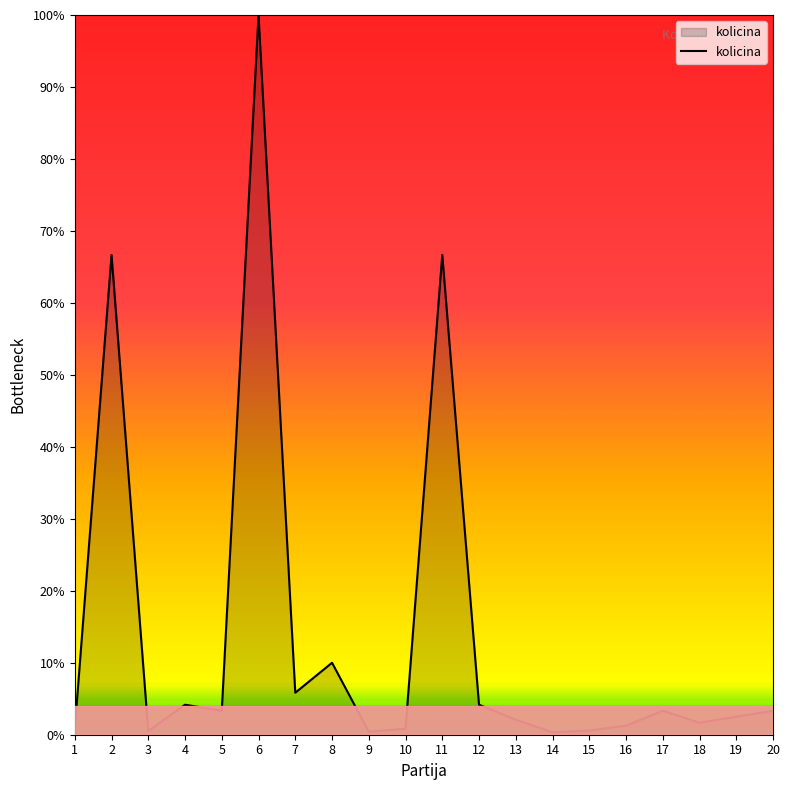

Approximately how many times larger is the value at 4 compared to 5?

1.2